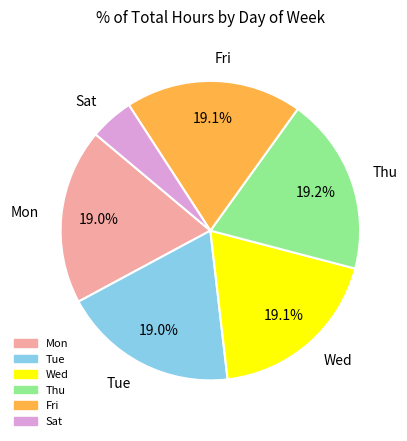

Which slice is the smallest?

Sat